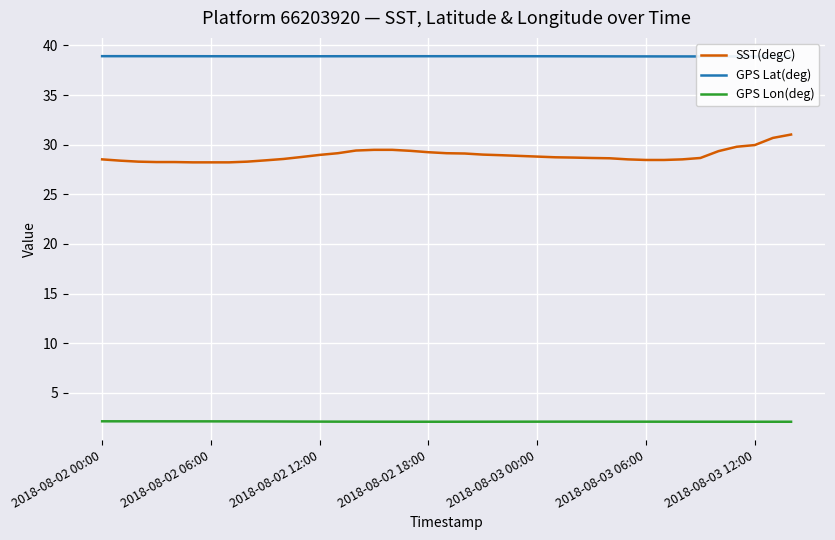

How many distinct data groups are displayed?

3